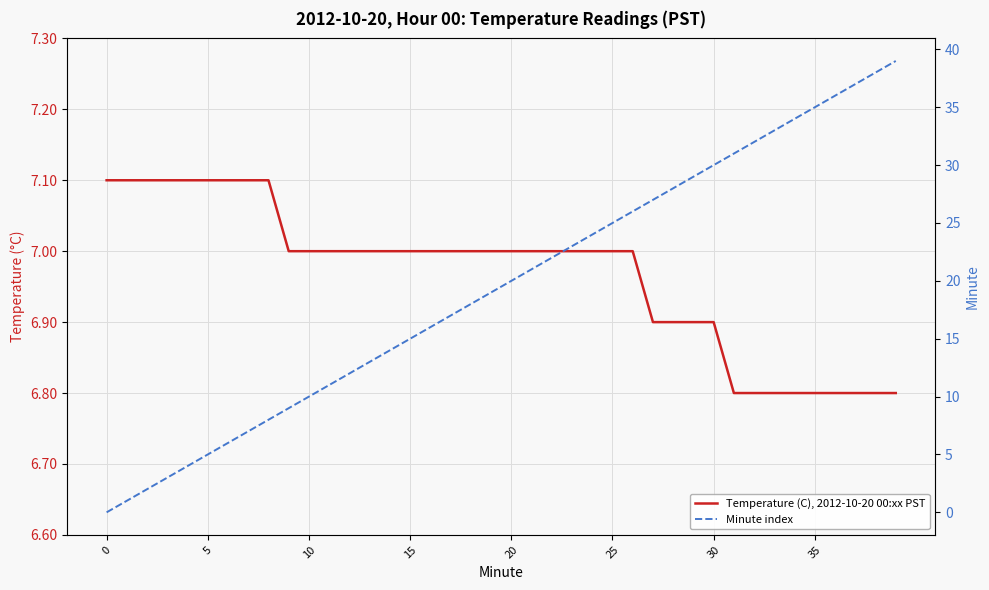

What is the difference between the maximum and minimum values in the Temperature (C), 2012-10-20 00:xx PST series?

0.3